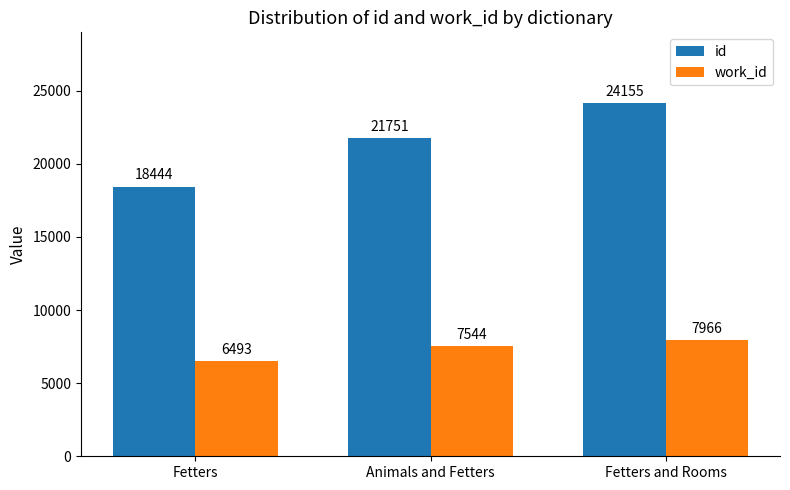

Is the value of work_id at Animals and Fetters greater than the value of id at Fetters?

No